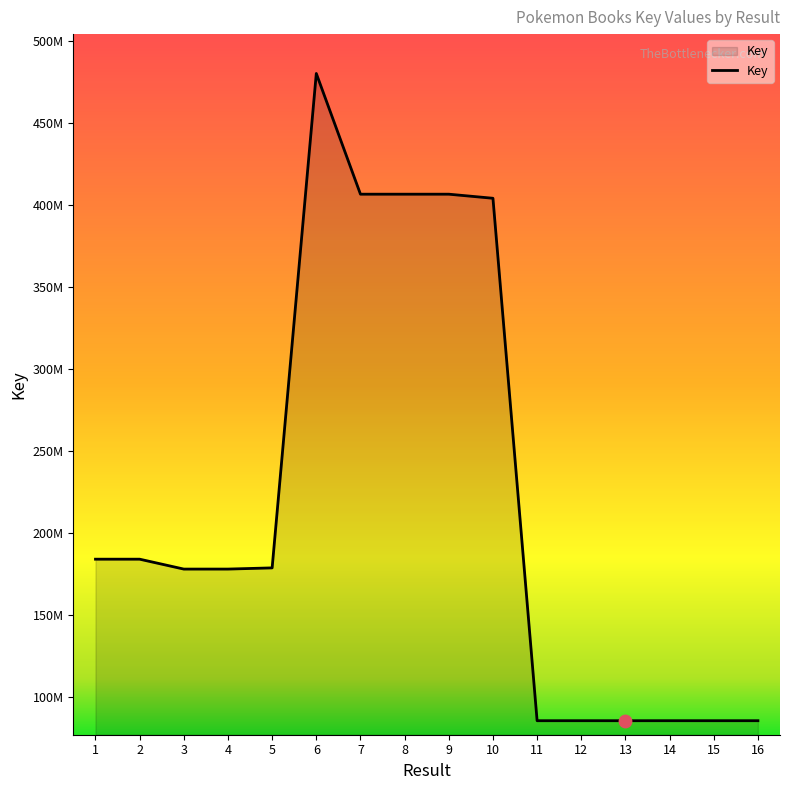

Is this an area chart (filled region under the line)?

Yes